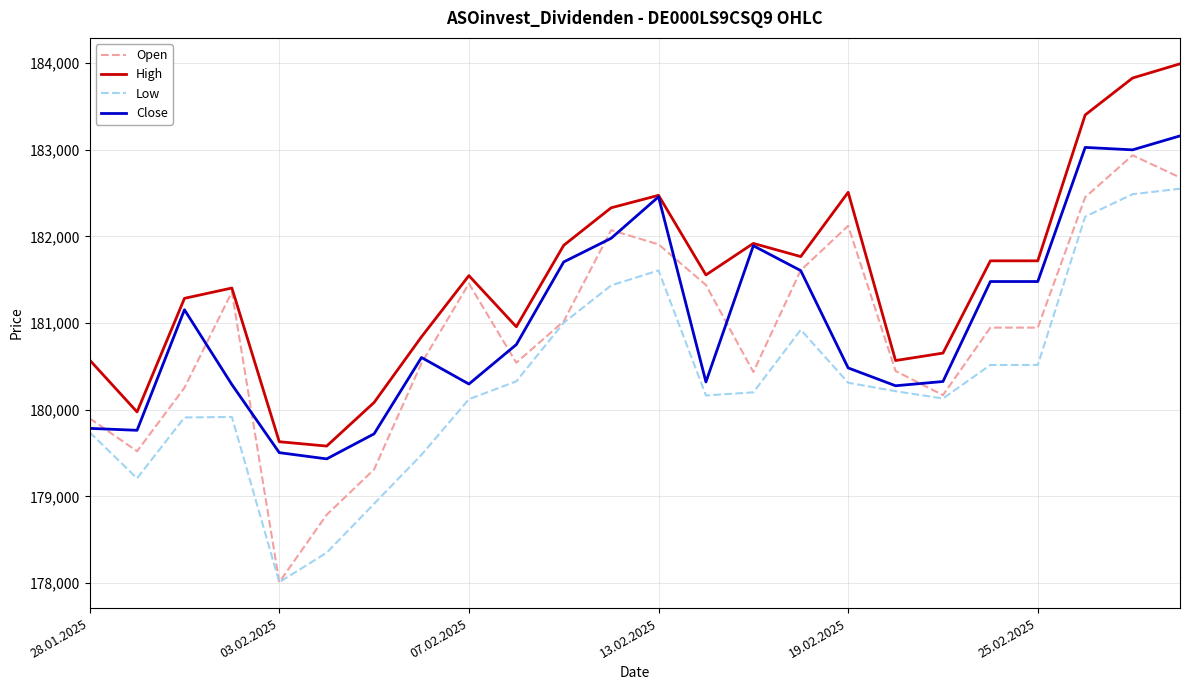

True or false: Low and High cross at least once.

False